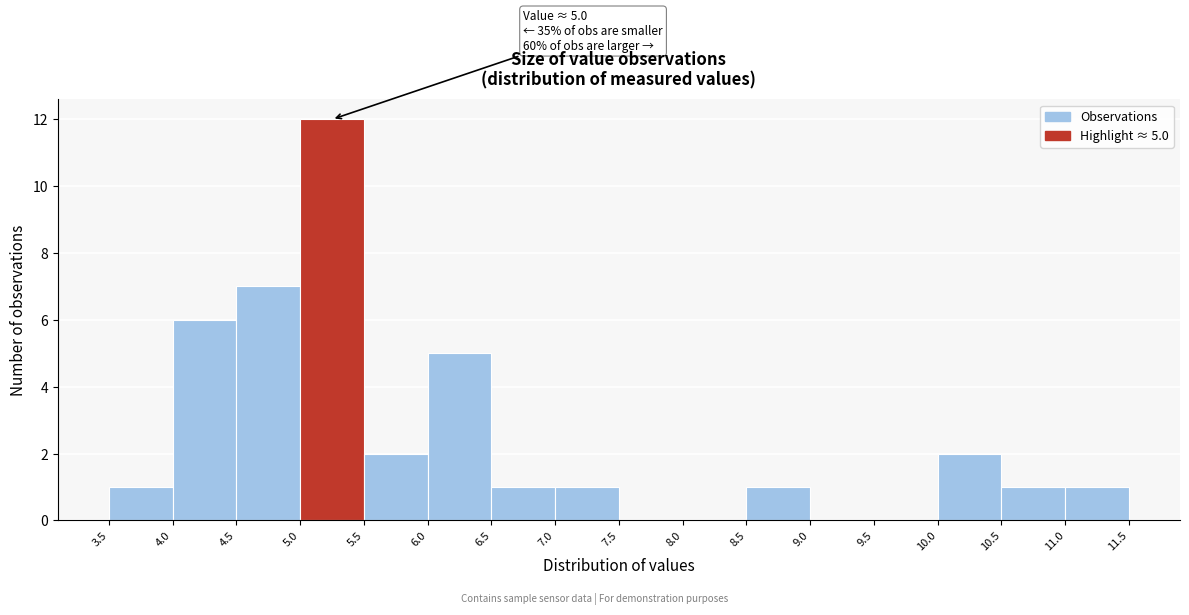

Over which range of the x-axis is the bar tallest?

5.0 to 5.5